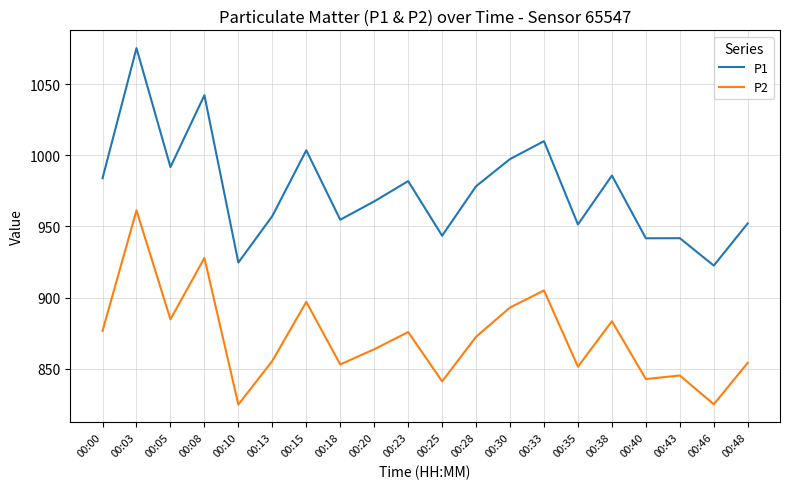

List the series in order of their overall mean, highest first.

P1, P2